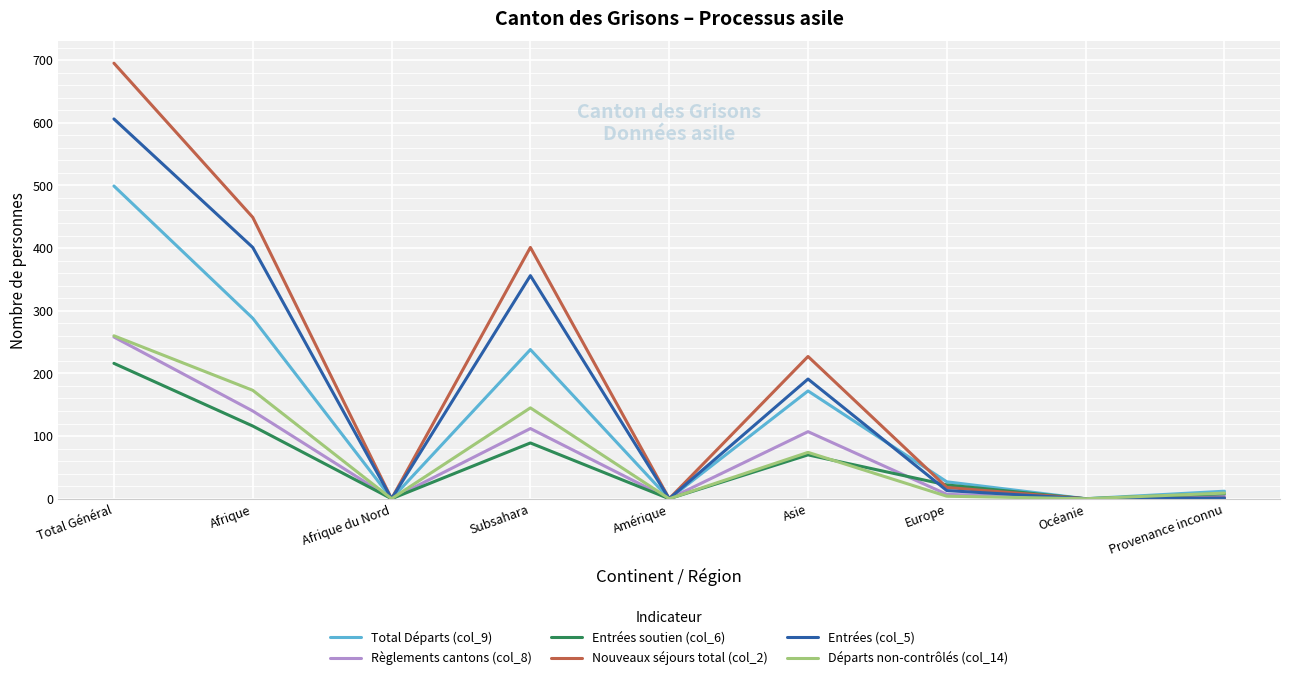

What is the difference between the maximum and second lowest values in the Nouveaux séjours total (col_2) series?

695